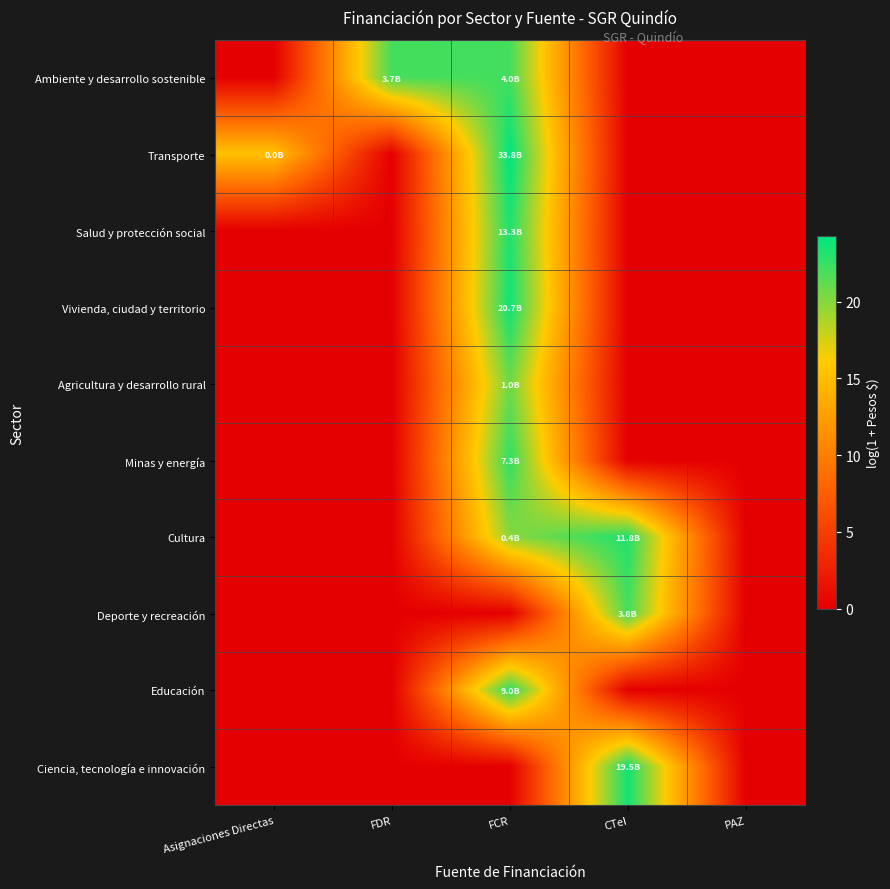

At how many categories does at least one series exceed 7?

4